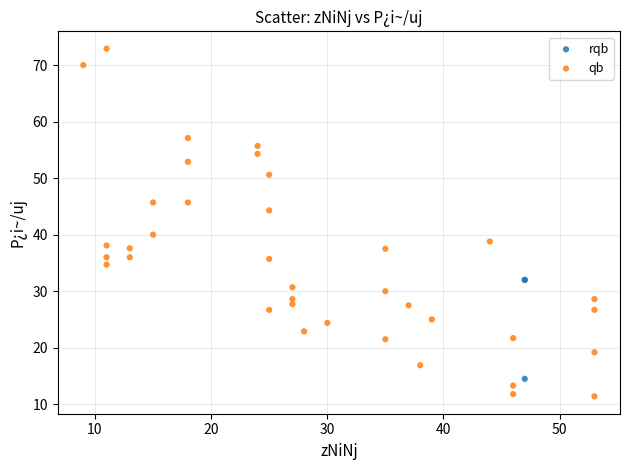

Which series reaches the maximum Y coordinate?

qb